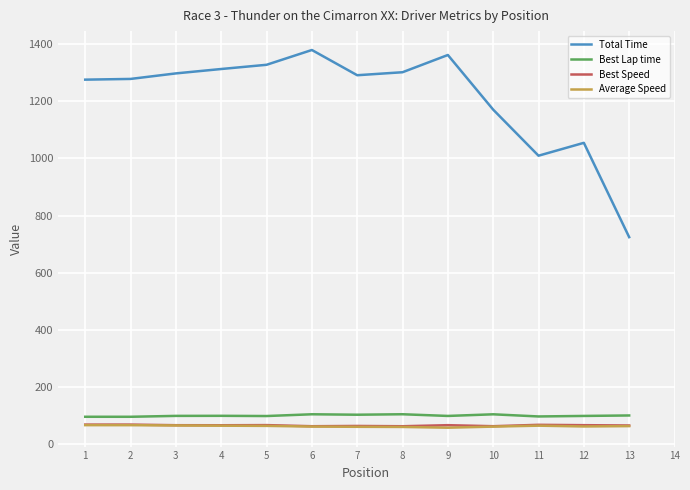

What is the sum of all Total Time values?

15784.4